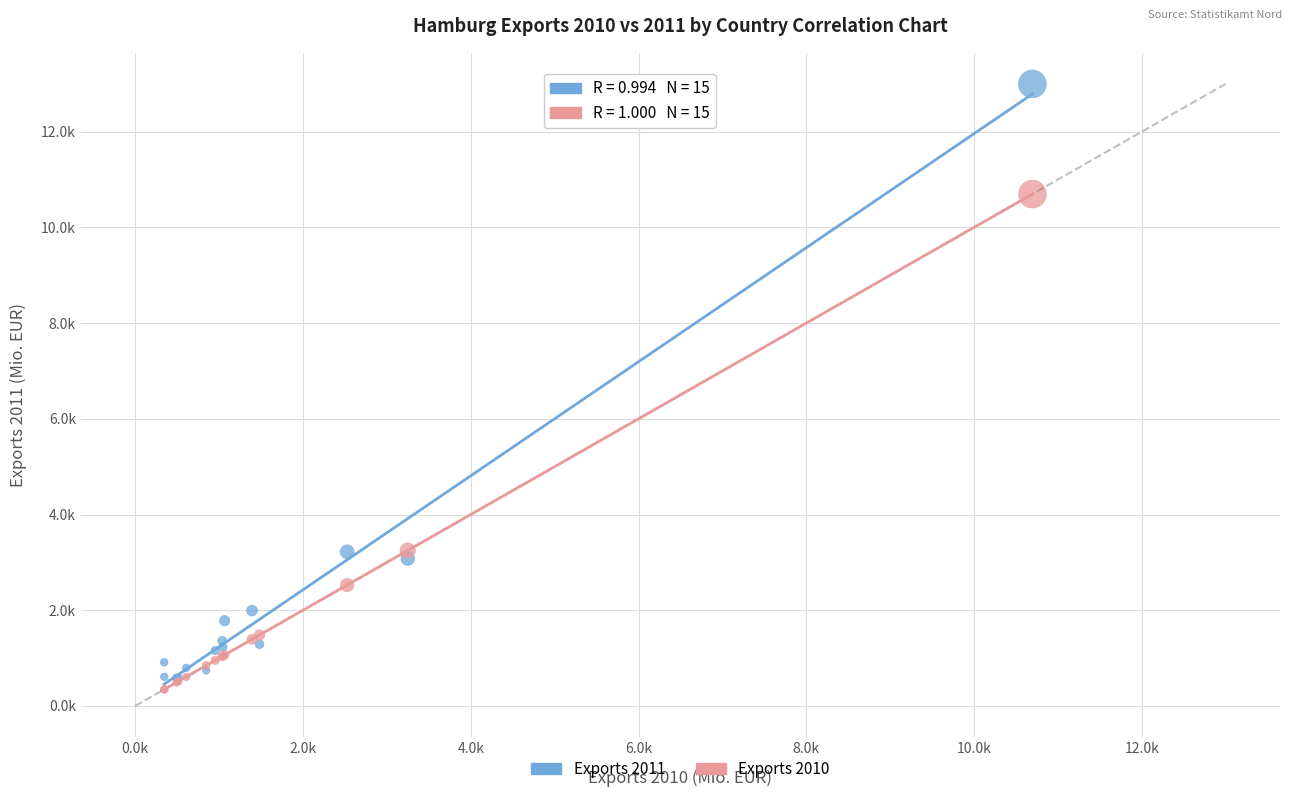

Which series contains the lowest Y value?

Exports 2010